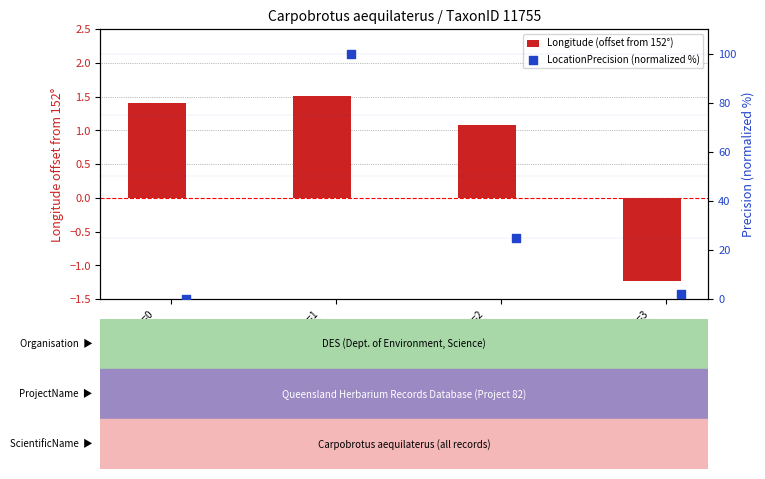

What is the total value across all series at ID=0
153.40°E
-27.49°S?

1.5